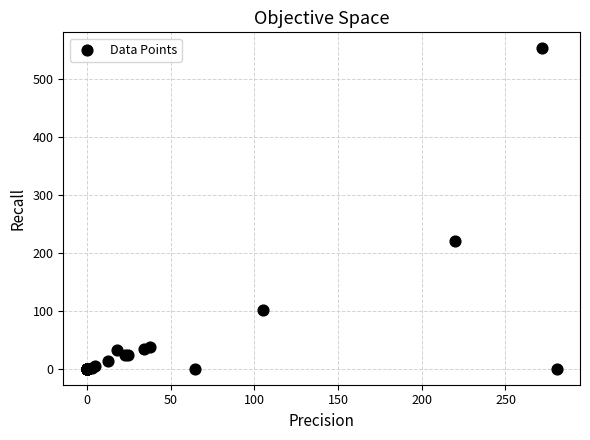

What Y value in the scatter plot is closest to 276?

220.0